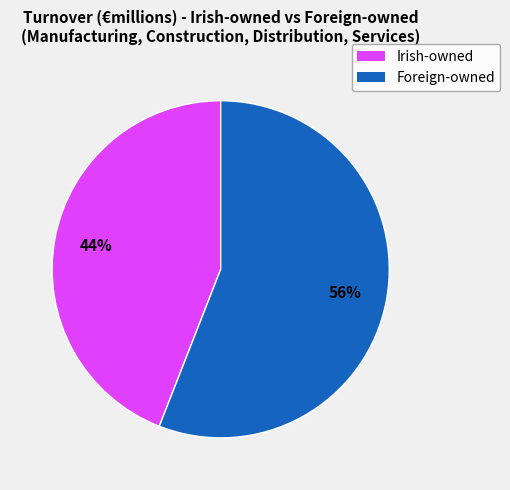

To the nearest percent, what is the average slice percentage?

50%